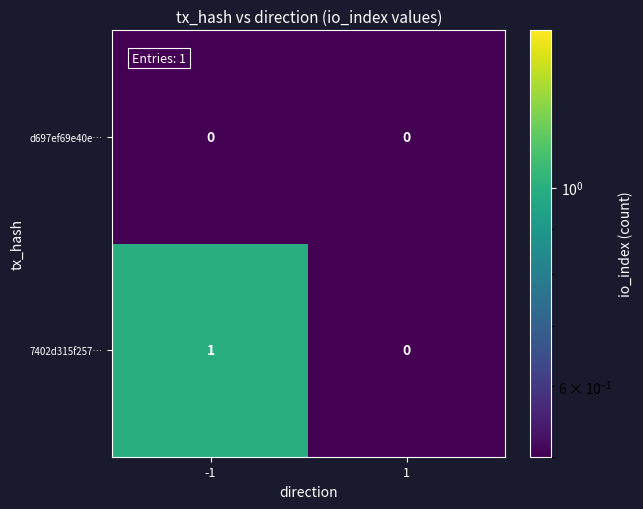

Count the number of data series in this chart.

2